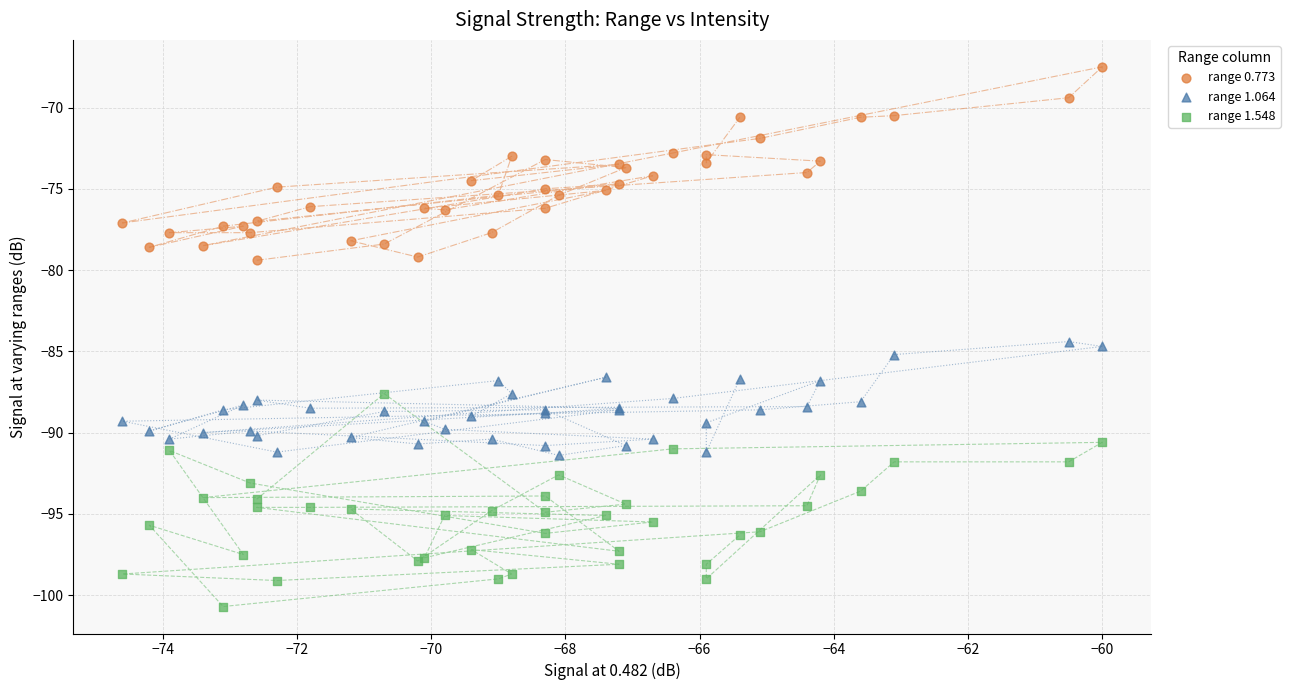

What is the X range (max minus min) for the scatter plot?

14.6